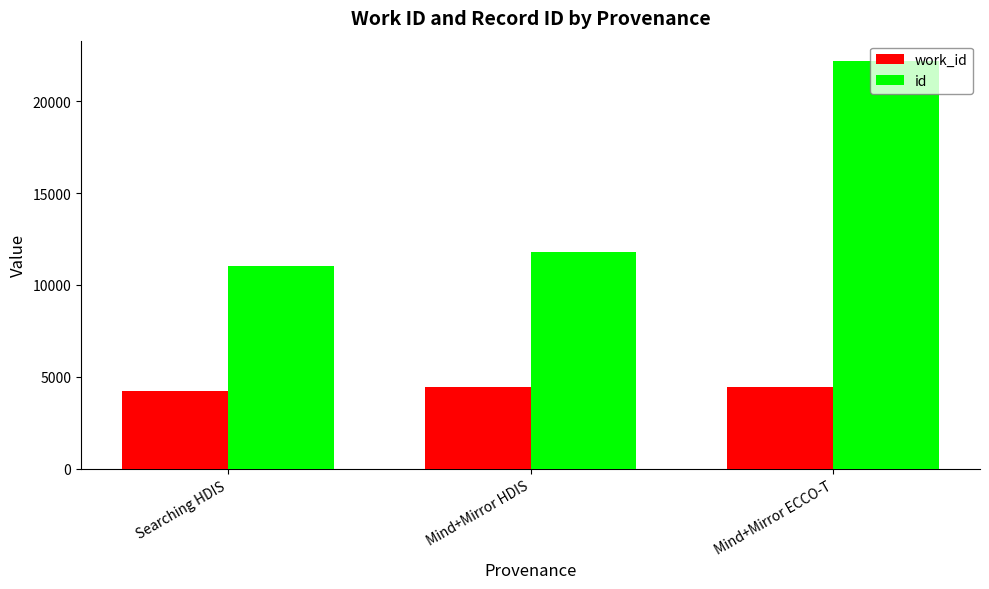

What is the spread (max minus min) of values at Mind+Mirror HDIS?

7299